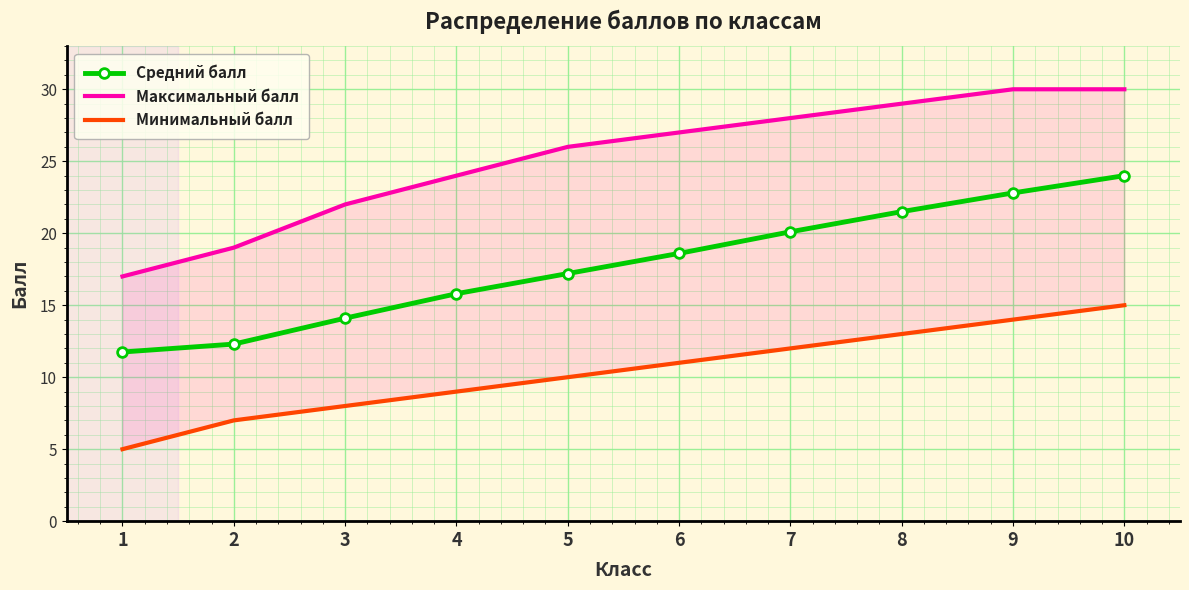

Is it true that Минимальный балл equals 11.0 at 6?

True